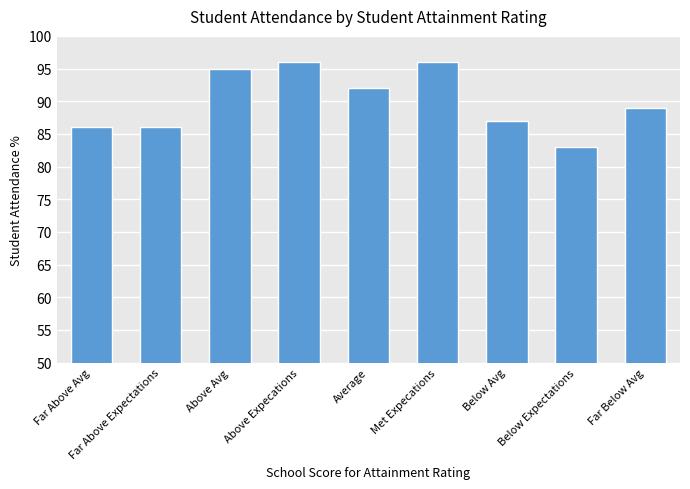

What is the change in value from Average to Far Below Avg?

-3